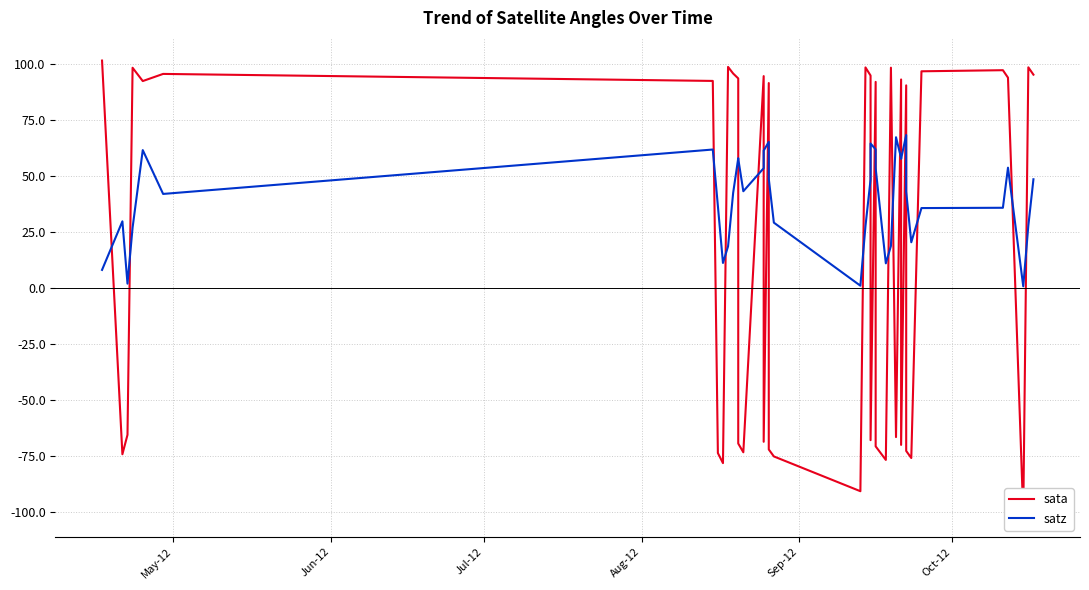

Is the value of satz at 12 greater than the value of sata at 6?

No